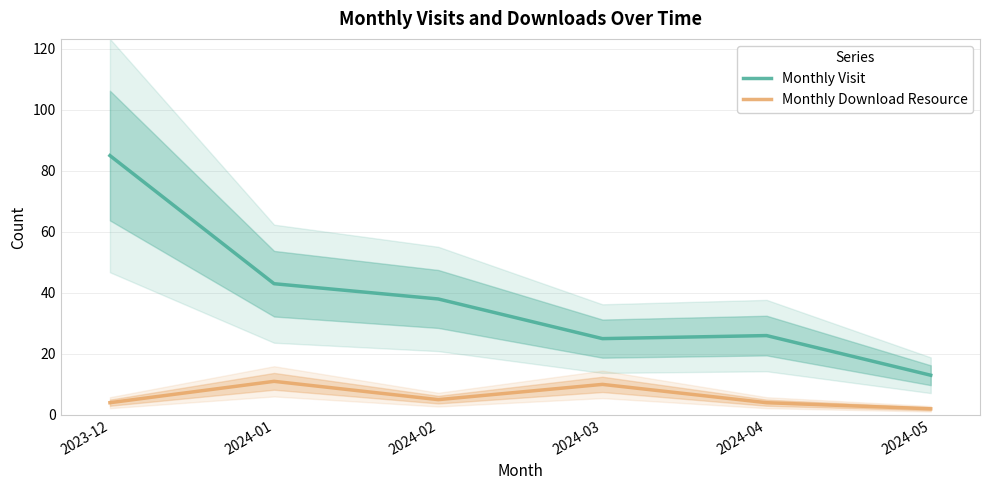

What is the difference between the maximum and minimum values in the Monthly Download Resource series?

9